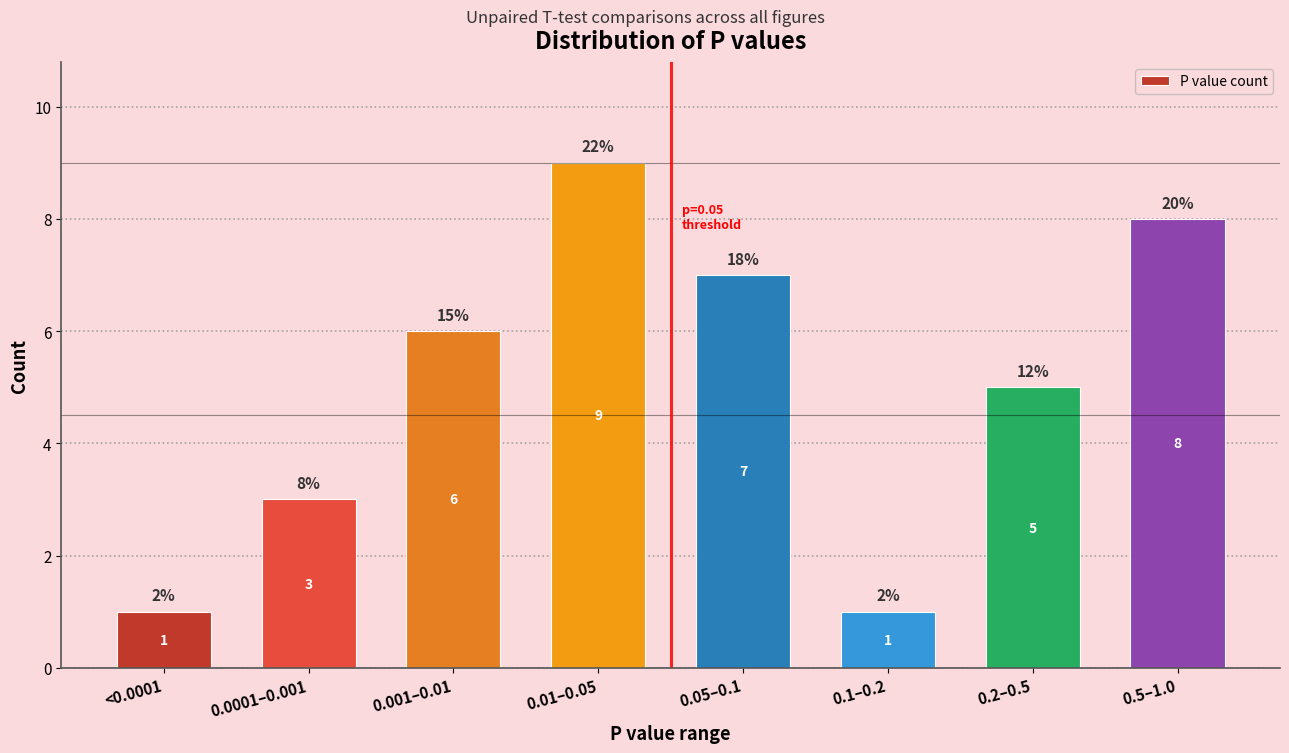

Reading left to right, what are all the values shown in this chart?

1	3	6	9	7	1	5	8